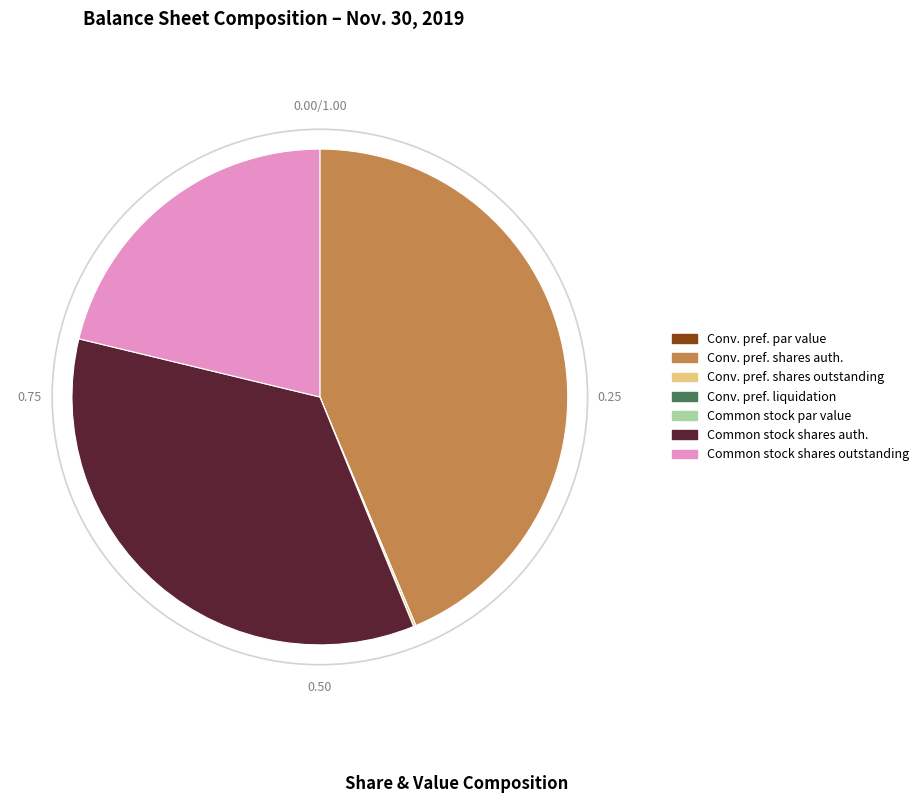

Does any single category account for the majority?

No